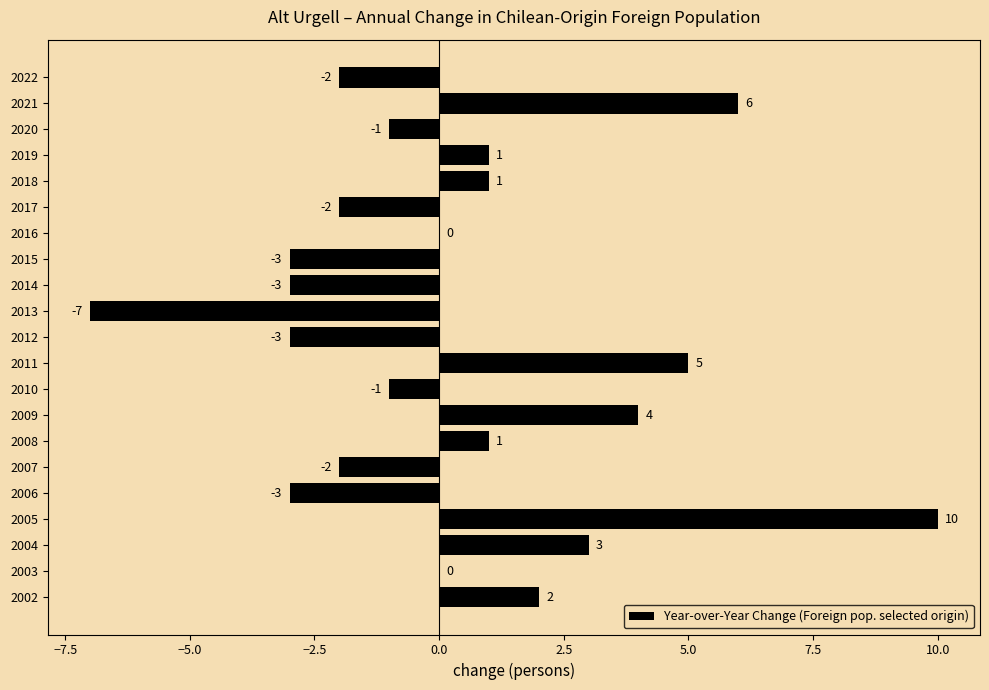

What is the greatest value displayed?

10